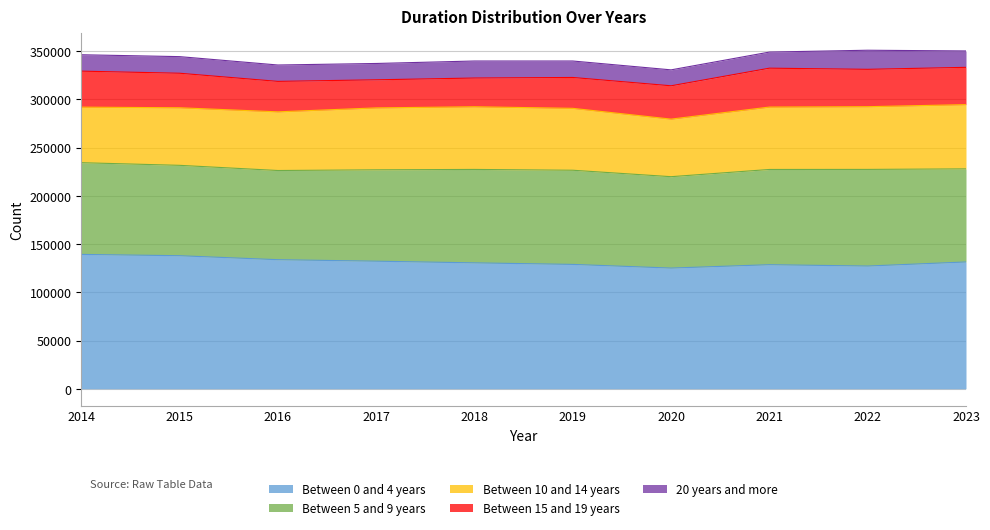

What is the difference between the maximum and minimum values in the Between 10 and 14 years series?

8980.7